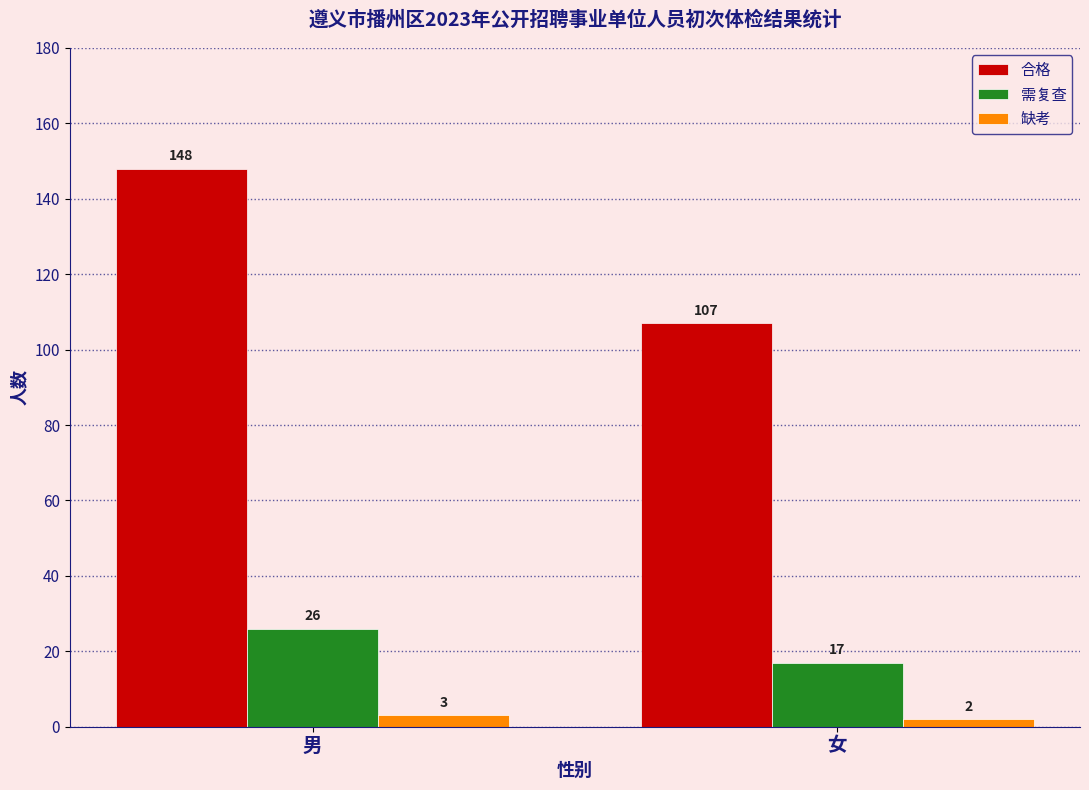

At which label is 需复查 closest to 21?

女